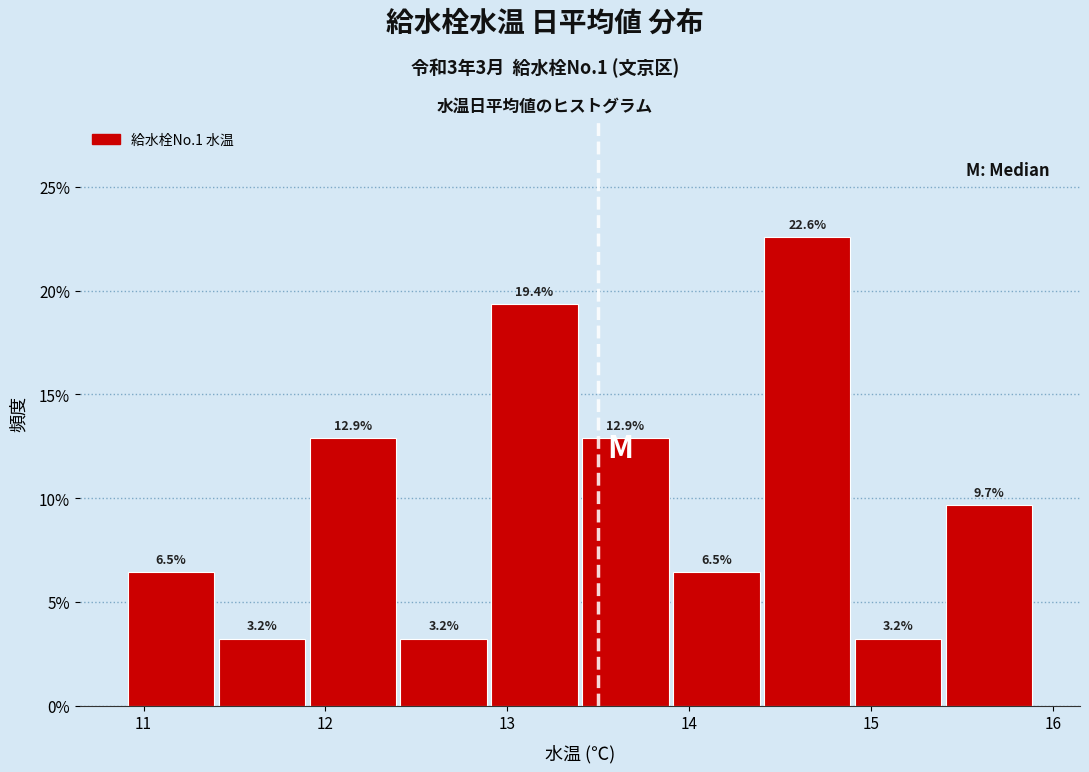

Which range on the x-axis has the tallest bar?

14.4 to 14.9